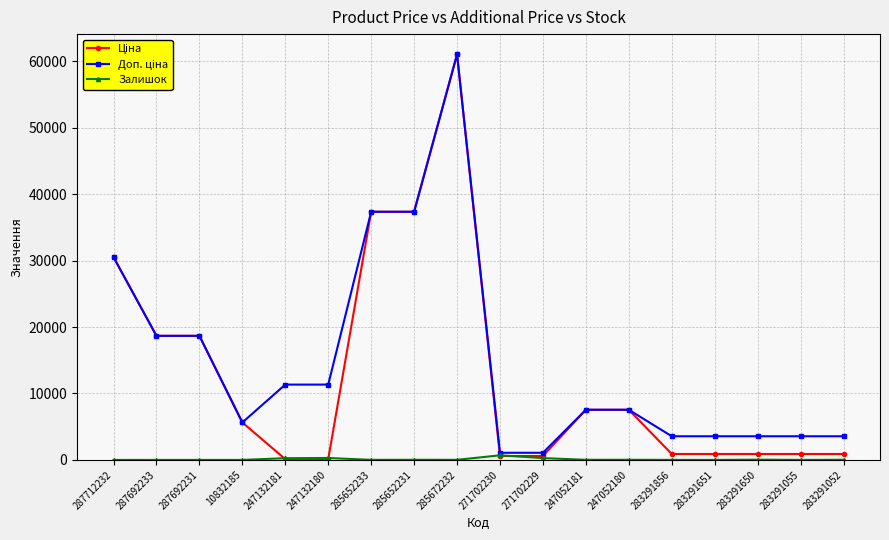

What is the spread (max minus min) of values at 287692231?

18671.5